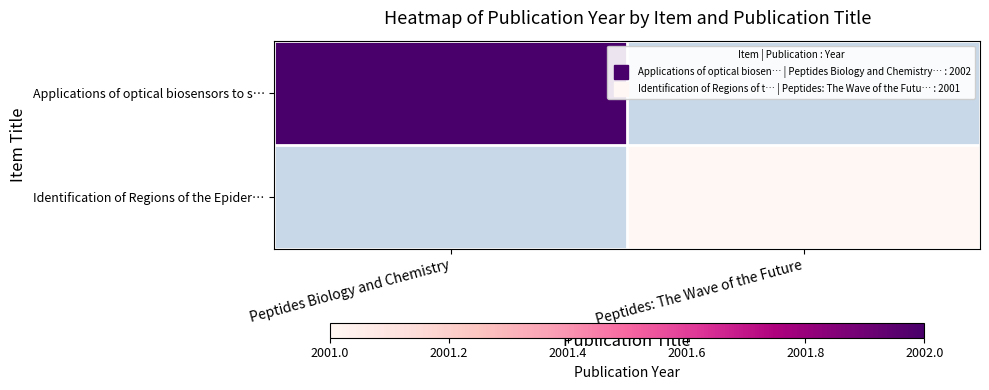

What value does the Identification of Regions of the Epider… series have at Peptides: The Wave of the Future?

2001.0